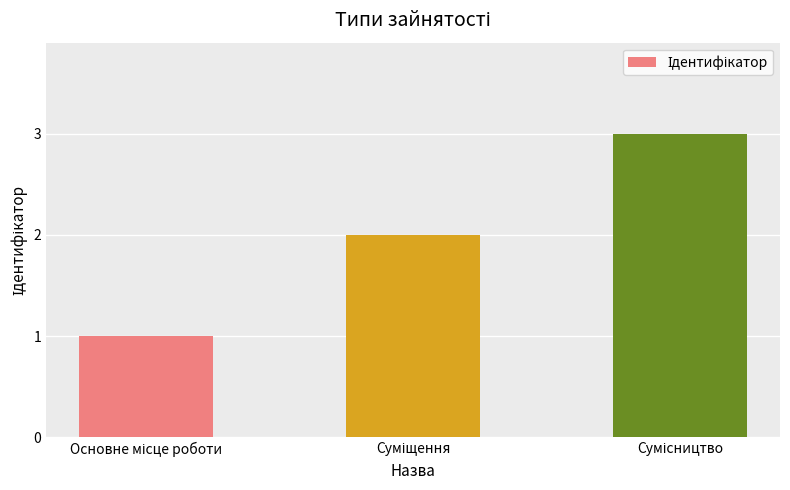

What is the greatest value displayed?

3